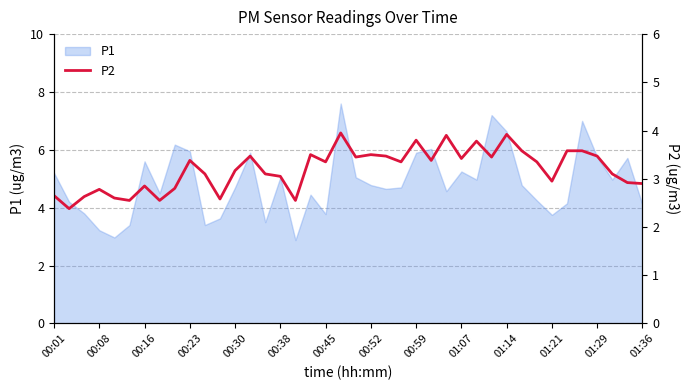

How many categories are shown in the chart?

40